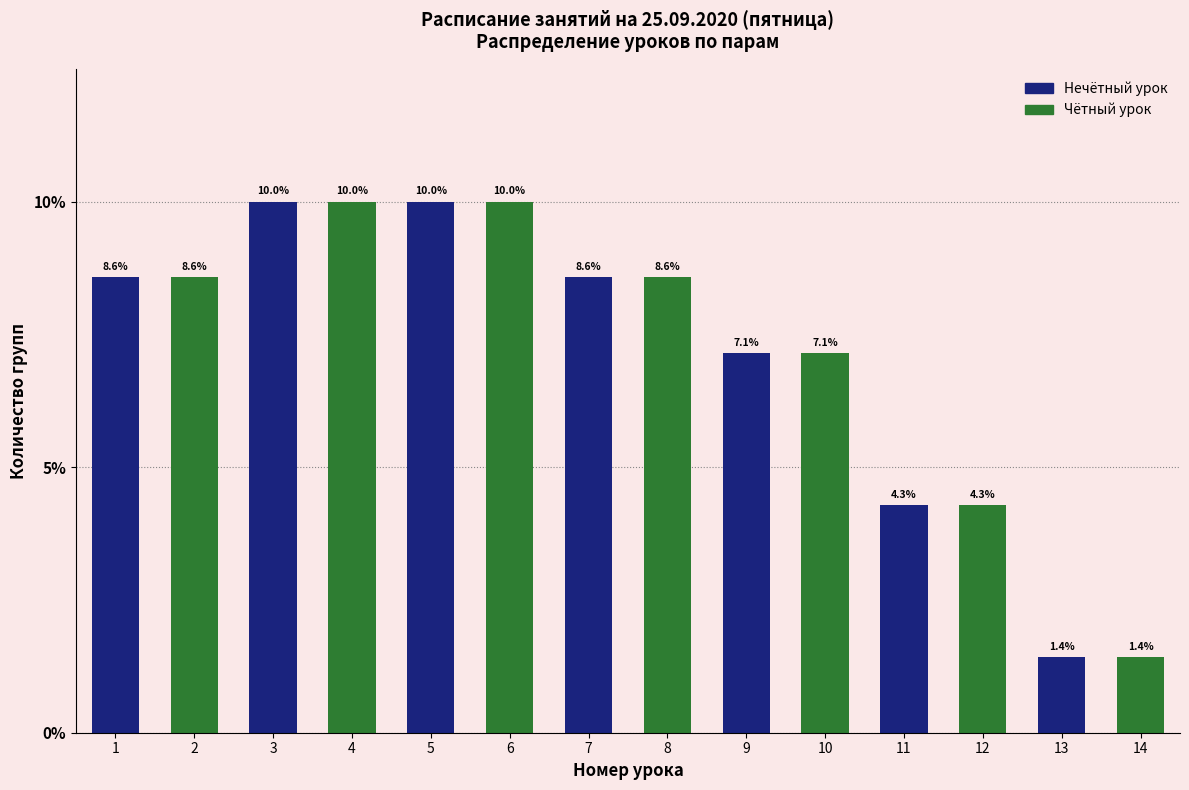

At which label is Нечётный урок closest to 5?

11